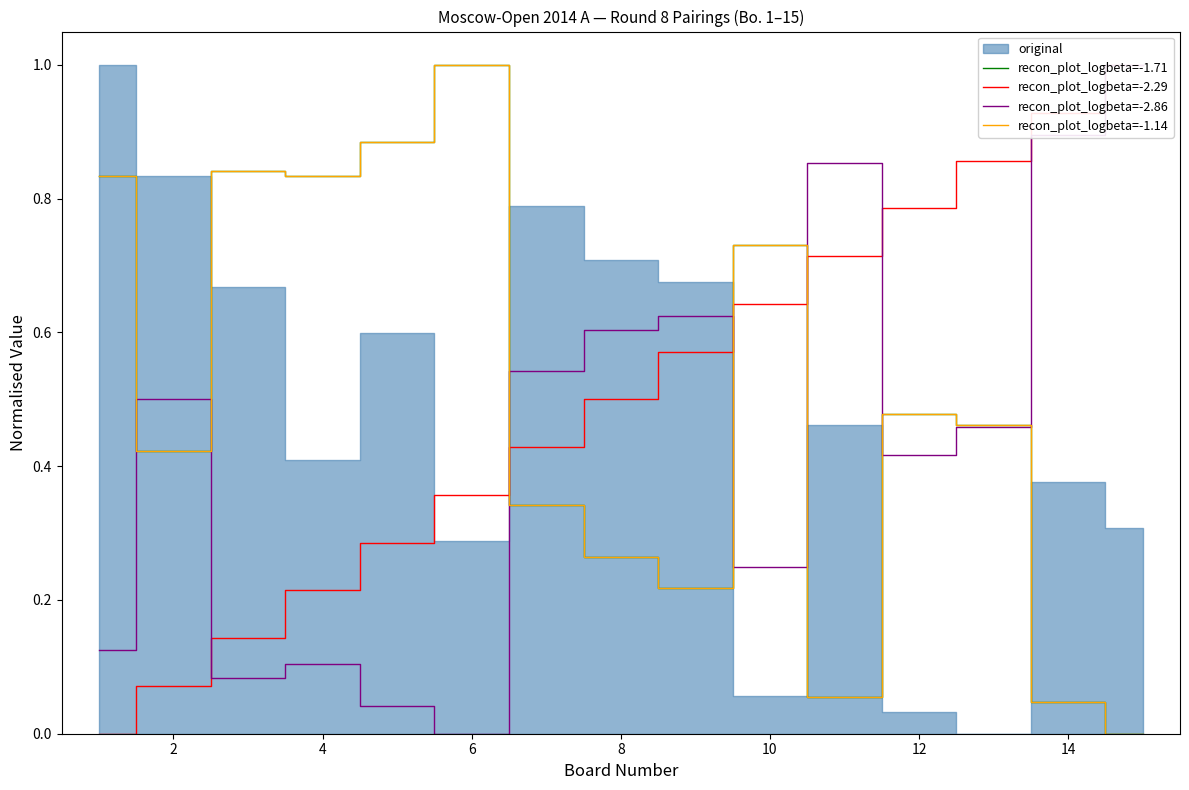

At how many categories does at least one series exceed 0?

15